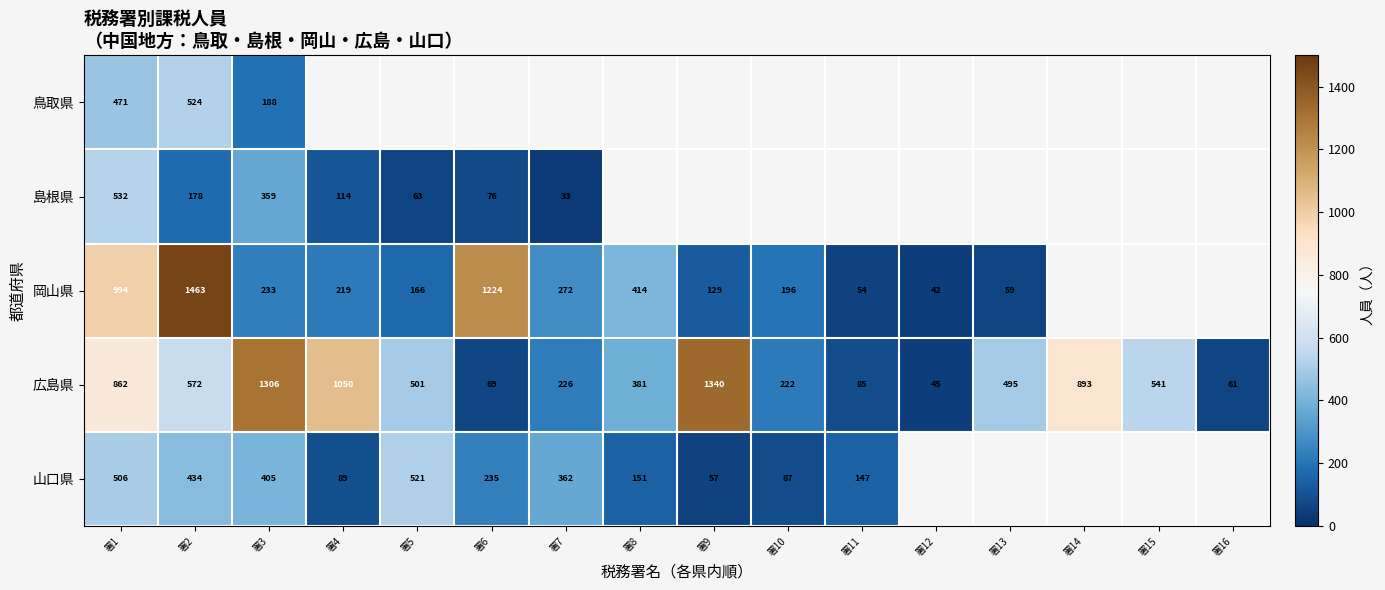

At which category is the sum across all series the highest?

署1